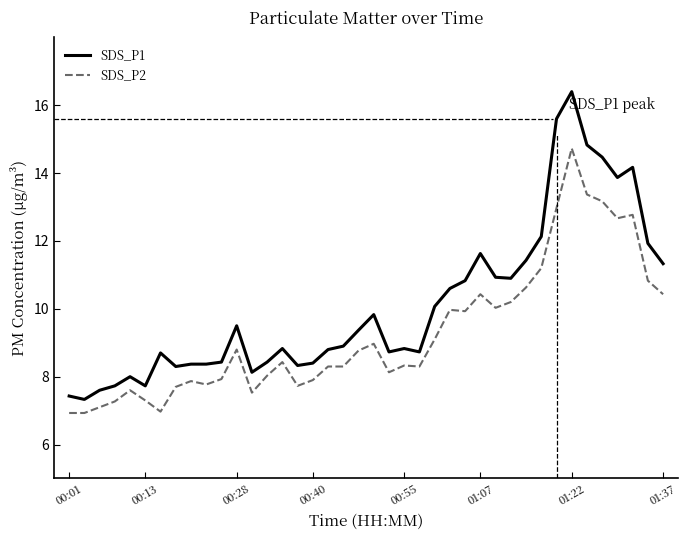

What is the difference between the maximum and minimum values in the SDS_P2 series?

7.8